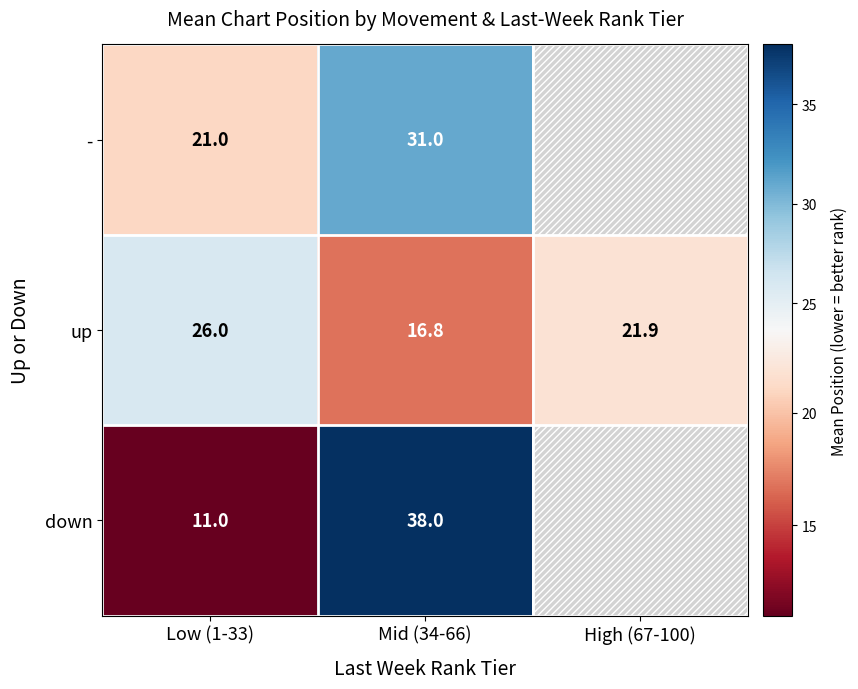

The value of up at Low (1-33) is 41.3. True or false?

False